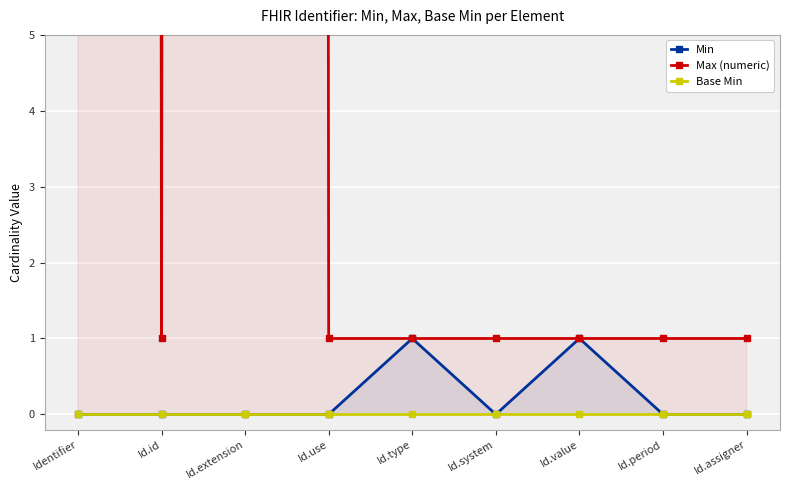

What is the total value across all series at Id.use?

1